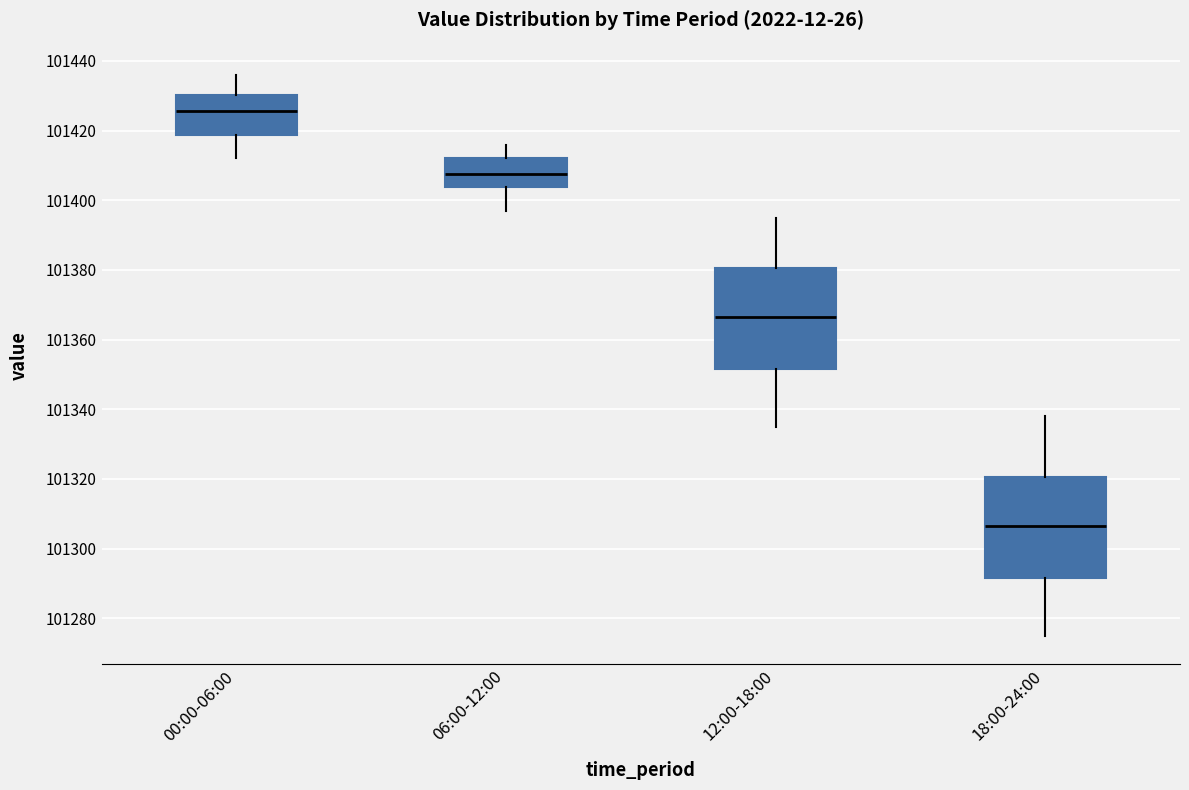

Reading left to right, read every box against the y-axis: the position of its median line, the range the box covers, and the ends of its whiskers. The values are not printed on the chart, so give them approximately, as read against the axis.

00:00-06:00: median 101426, box 101418 to 101430, whiskers 101412 to 101436
06:00-12:00: median 101408, box 101404 to 101412, whiskers 101398 to 101416
12:00-18:00: median 101366, box 101352 to 101380, whiskers 101336 to 101396
18:00-24:00: median 101306, box 101292 to 101320, whiskers 101276 to 101338